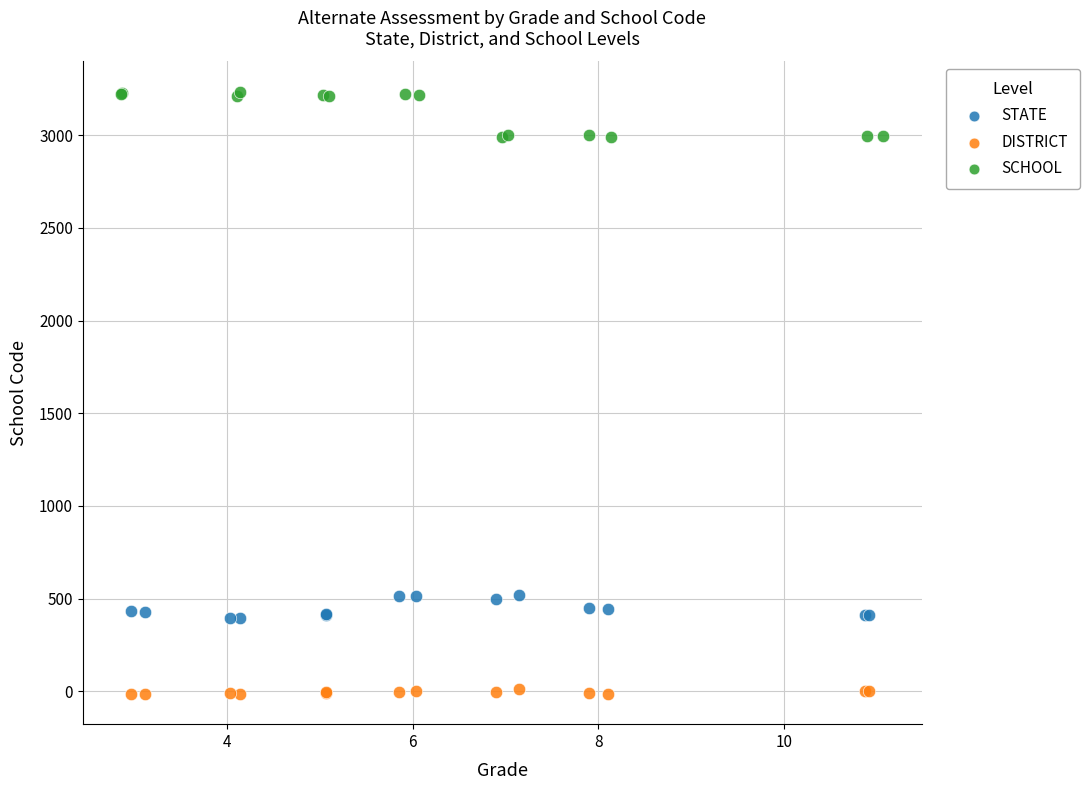

Which series contains the highest Y value?

SCHOOL